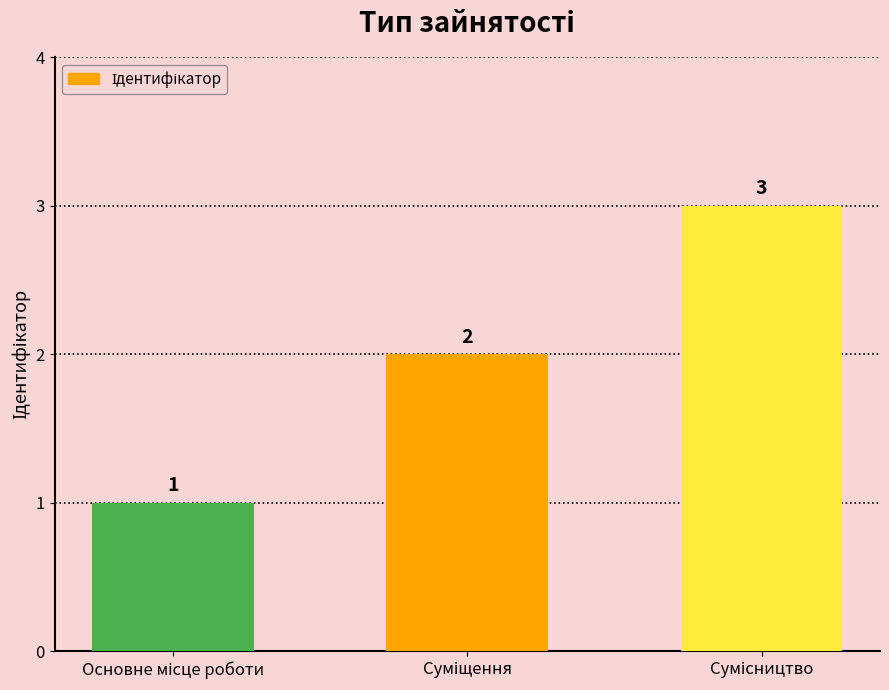

Count the values in the range 1 to 3.

3